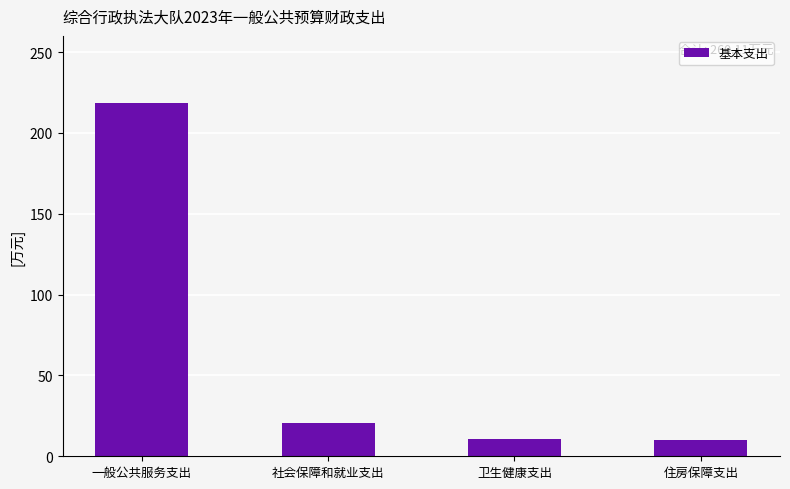

What is the minimum value shown in the chart?

10.3